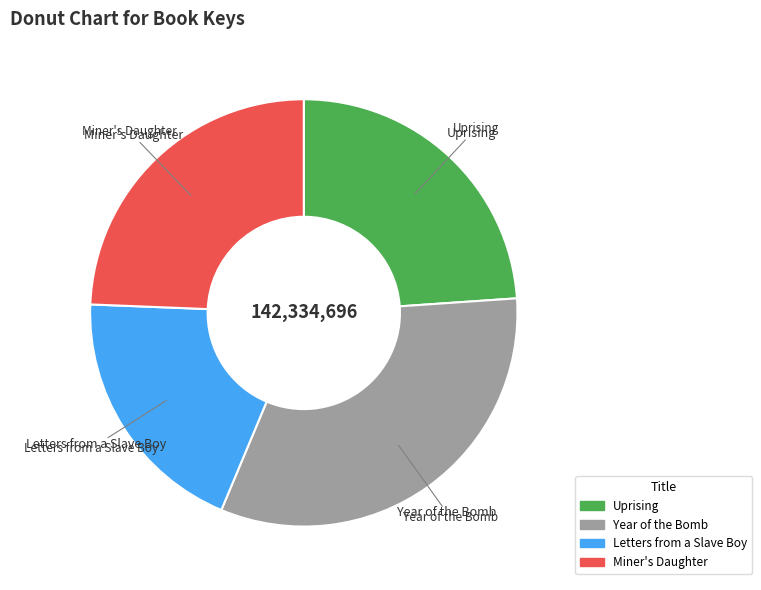

Approximately how many times larger is the value at Year of the Bomb compared to Letters from a Slave Boy?

1.7